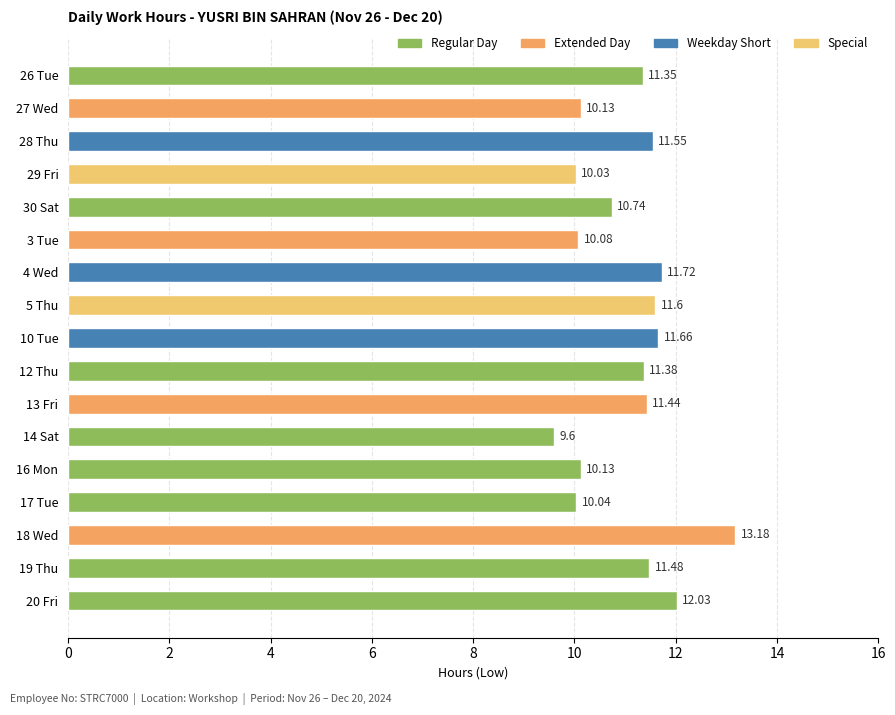

At which category does the chart reach its minimum across all series?

14 Sat